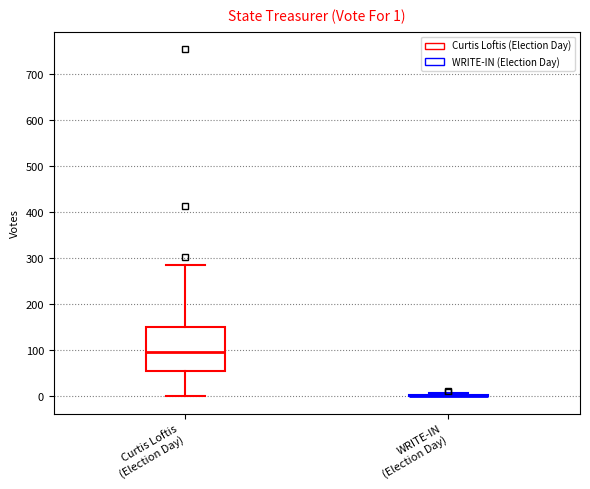

Which box is the tallest, from its lower edge to its upper edge?

Curtis Loftis (Election Day)